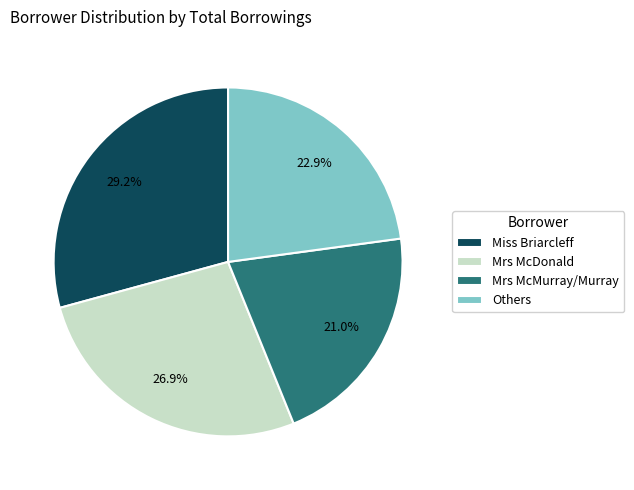

What is the ratio of the value at Miss Briarcleff to the value at Others?

1.3